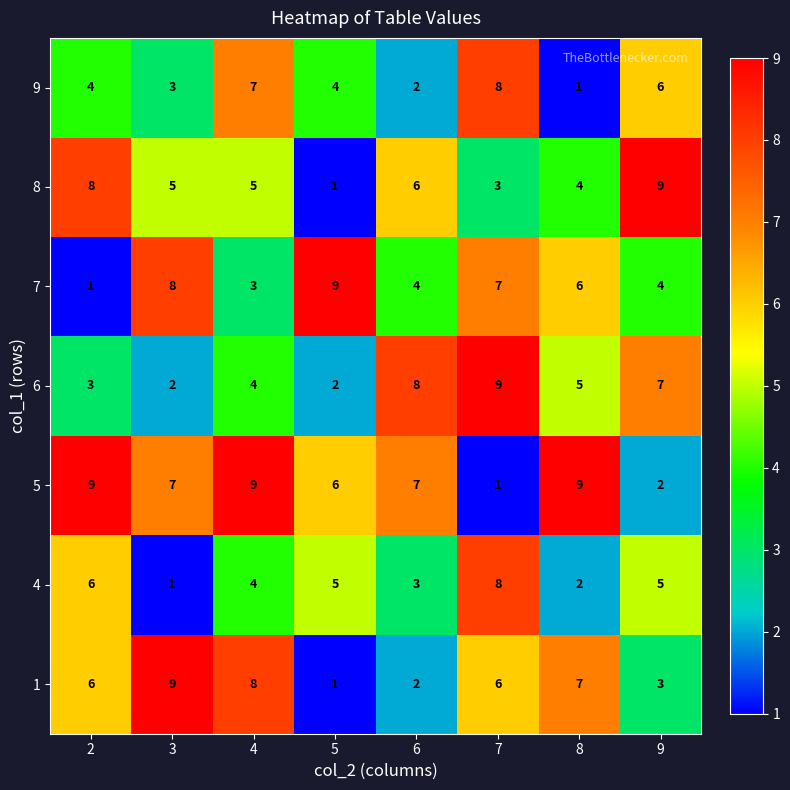

What is the minimum value shown in the chart?

1